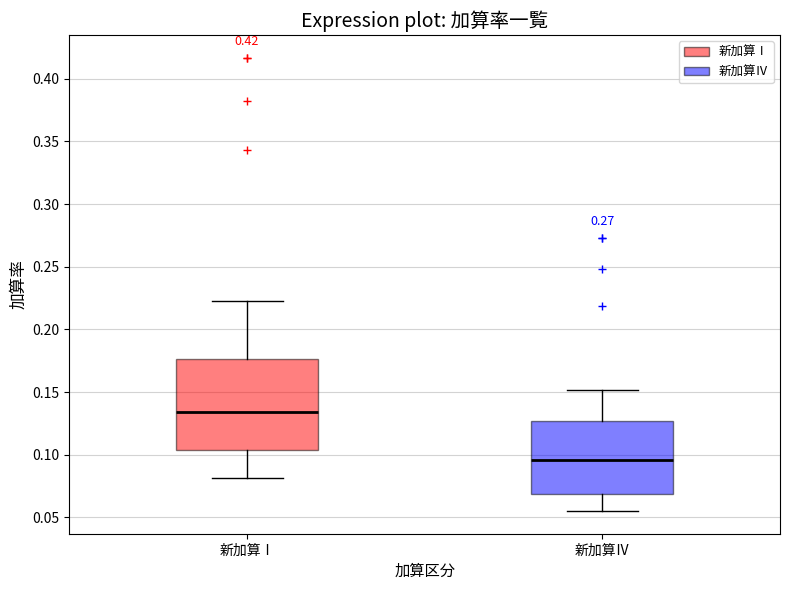

Reading left to right, read every box against the y-axis: the position of its median line, the range the box covers, and the ends of its whiskers. The values are not printed on the chart, so give them approximately, as read against the axis.

新加算Ⅰ: median 0.135, box 0.105 to 0.175, whiskers 0.080 to 0.225
新加算Ⅳ: median 0.095, box 0.070 to 0.125, whiskers 0.055 to 0.150